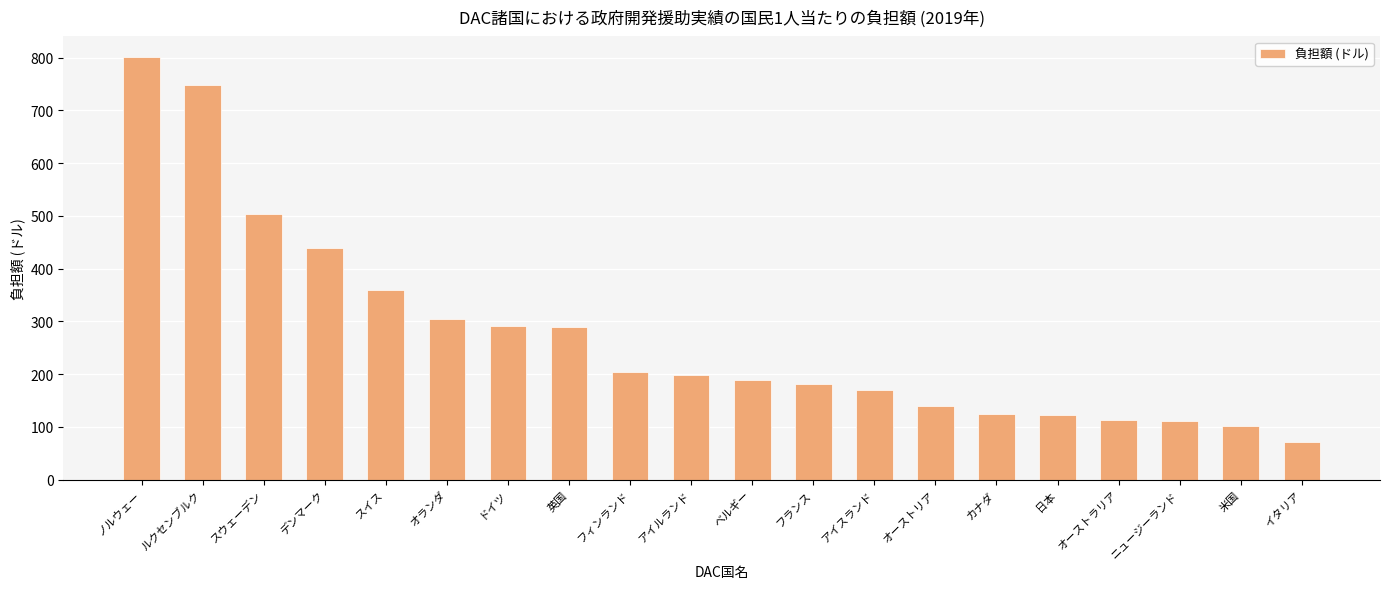

What is the change in value from ベルギー to 米国?

-87.4